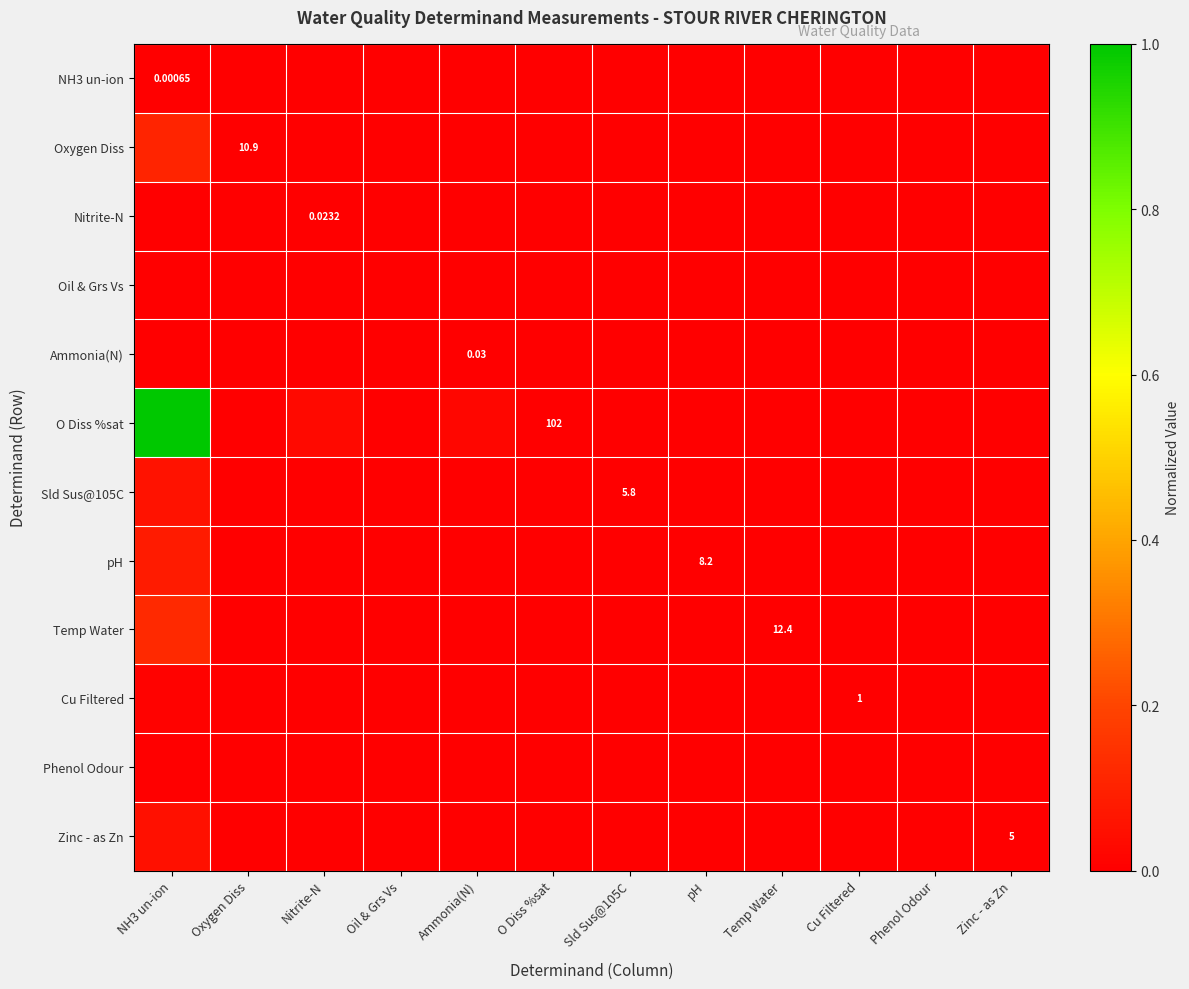

How many categories are shown in the chart?

12